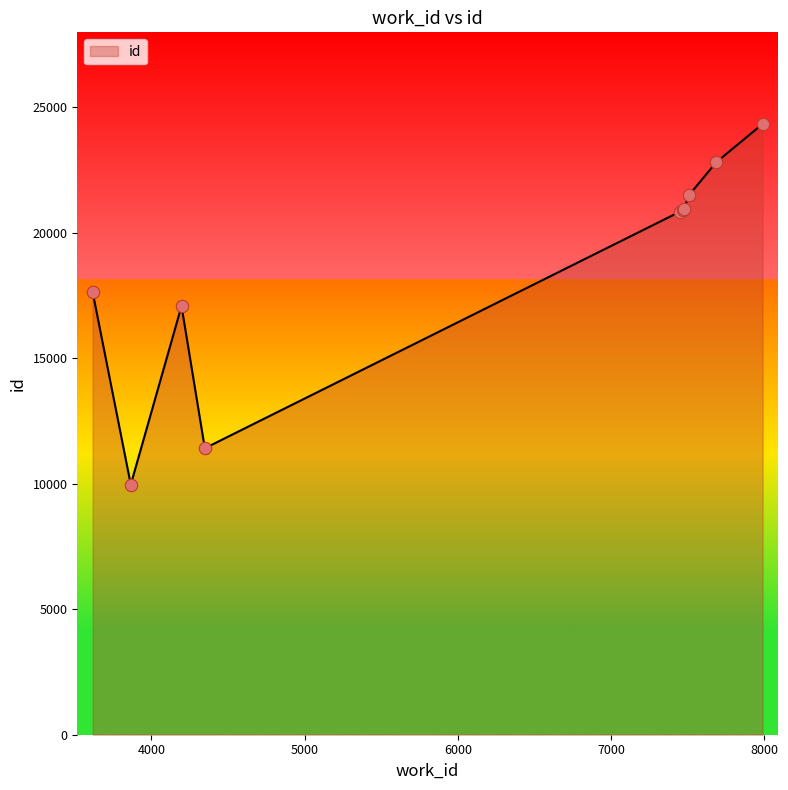

What is the difference between the maximum and minimum values?

14370